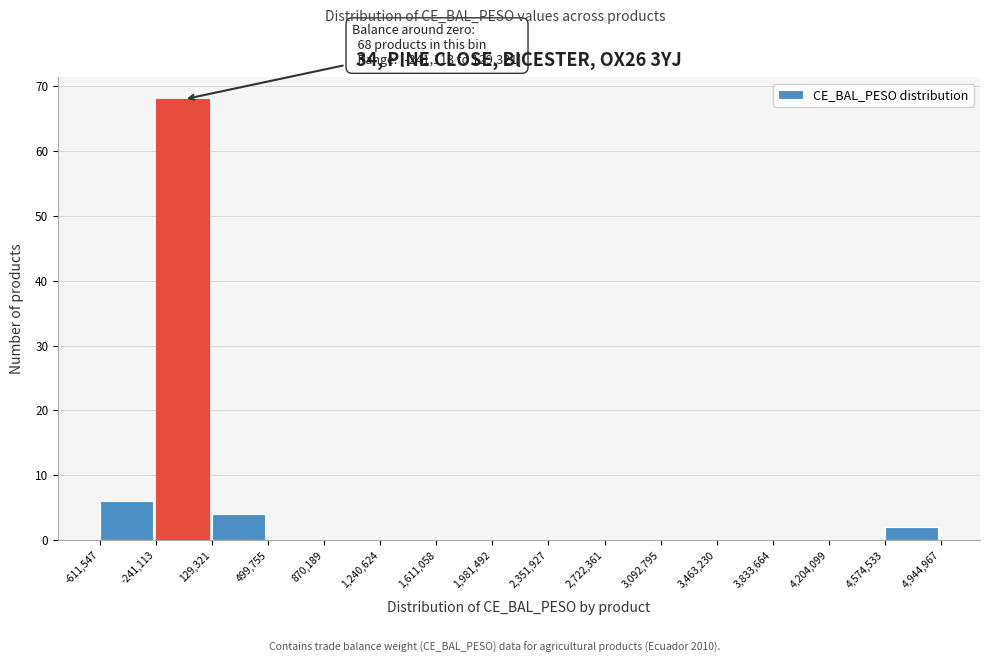

Over which range of the x-axis is the bar tallest?

-241,113 to 129,321